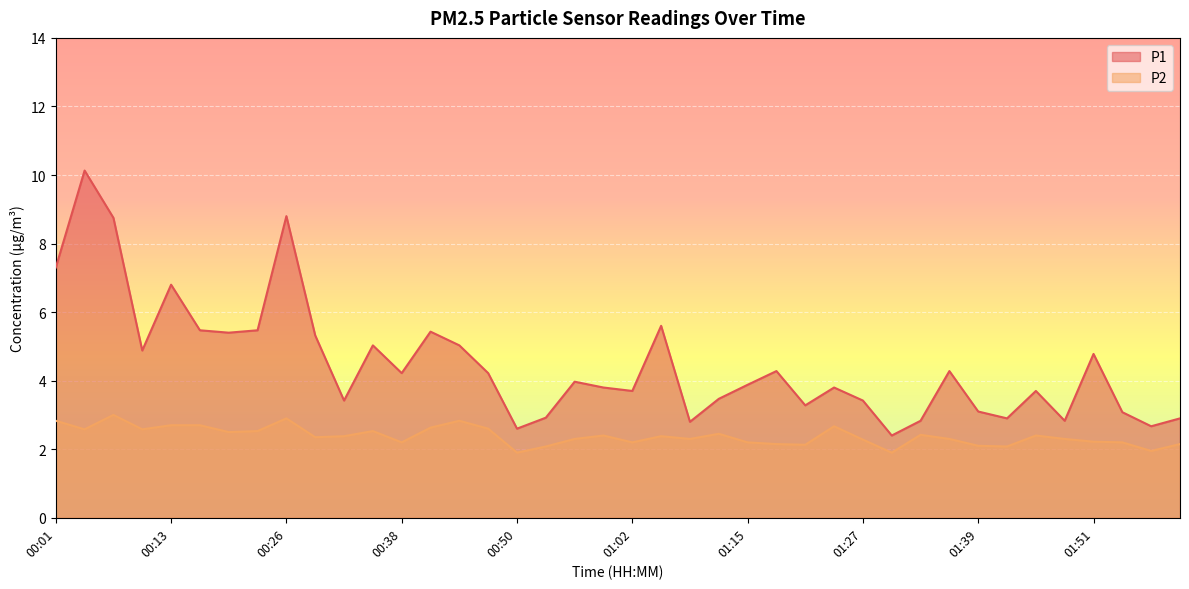

At which category does P1 reach its first local valley?

00:10